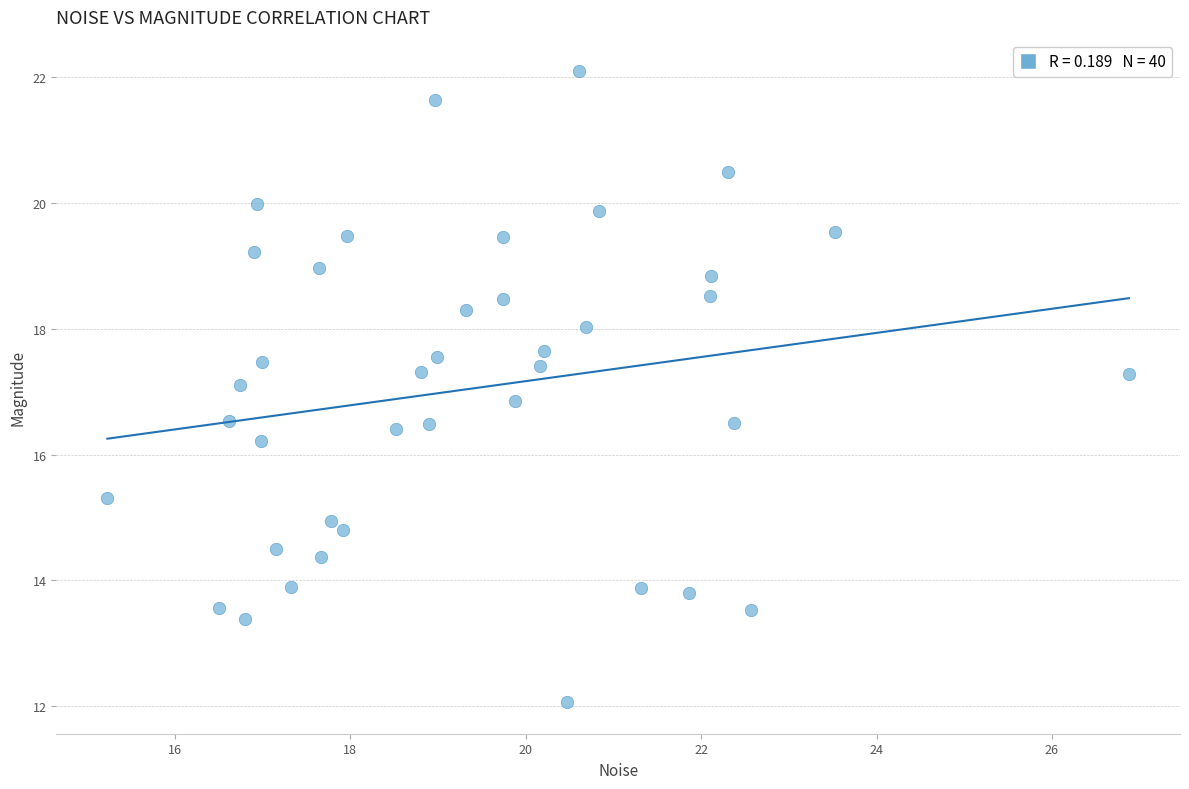

What is the range of Y values (max minus min)?

10.0